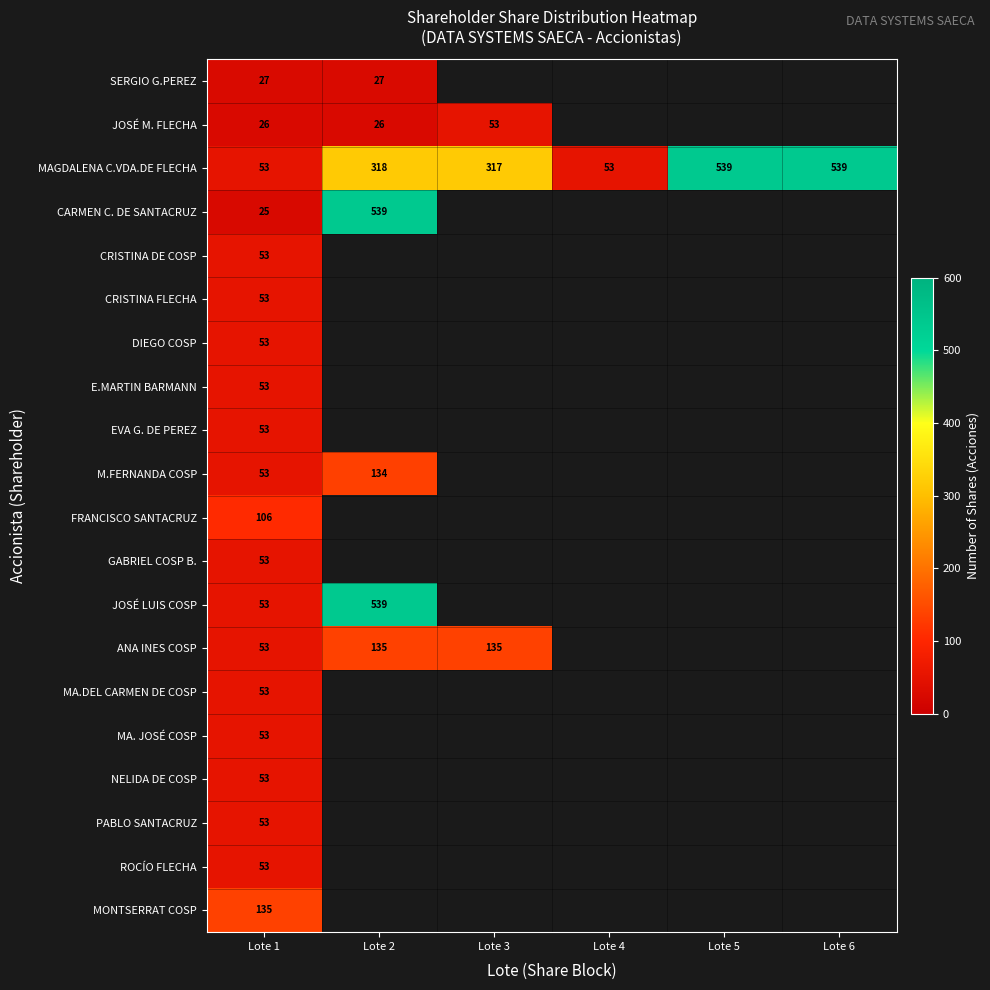

Is it true that ANA INES COSP equals 135 at Lote 2?

True